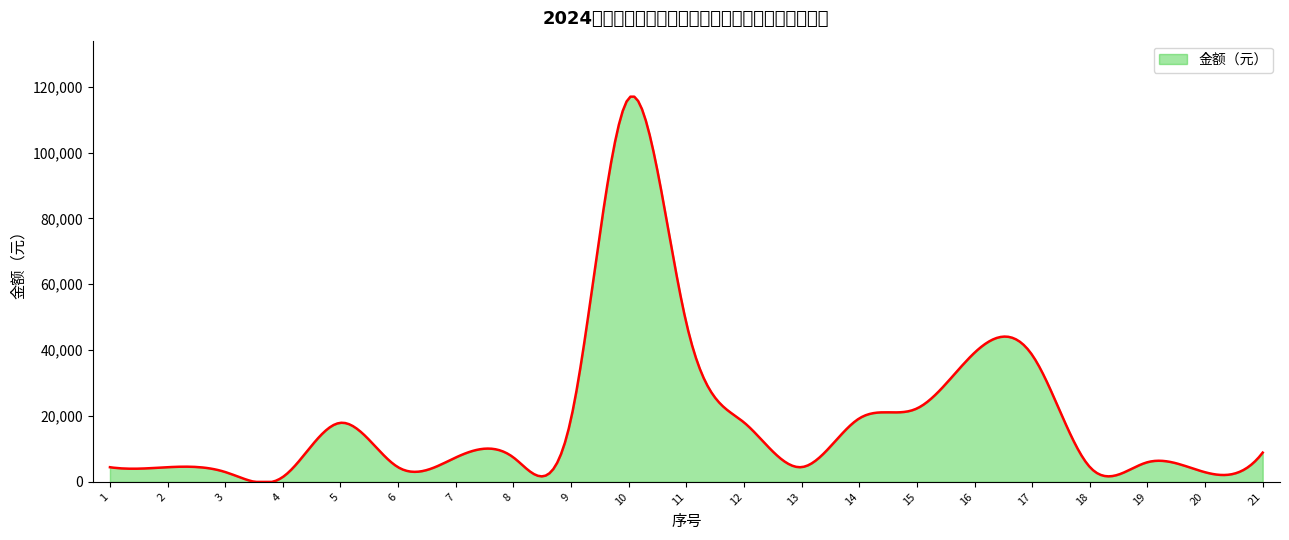

Reading left to right, list all the values displayed in this chart.

4457.9	4457.9	2998.9	1500.4	17939.5	4447.1	7411.9	7429.9	19200.9	116482.3	48270.4	18061.0	4484.9	19270.9	22289.7	39219.7	38541.9	4525.4	5972.7	2936.0	8894.3